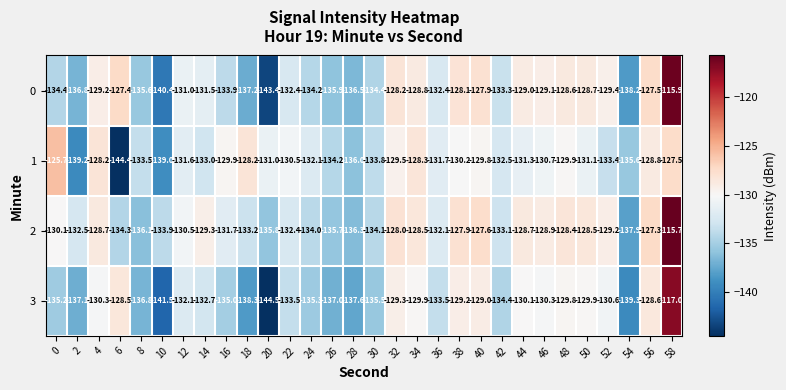

Rank the series at 36 from highest to lowest value.

1, 2, 0, 3